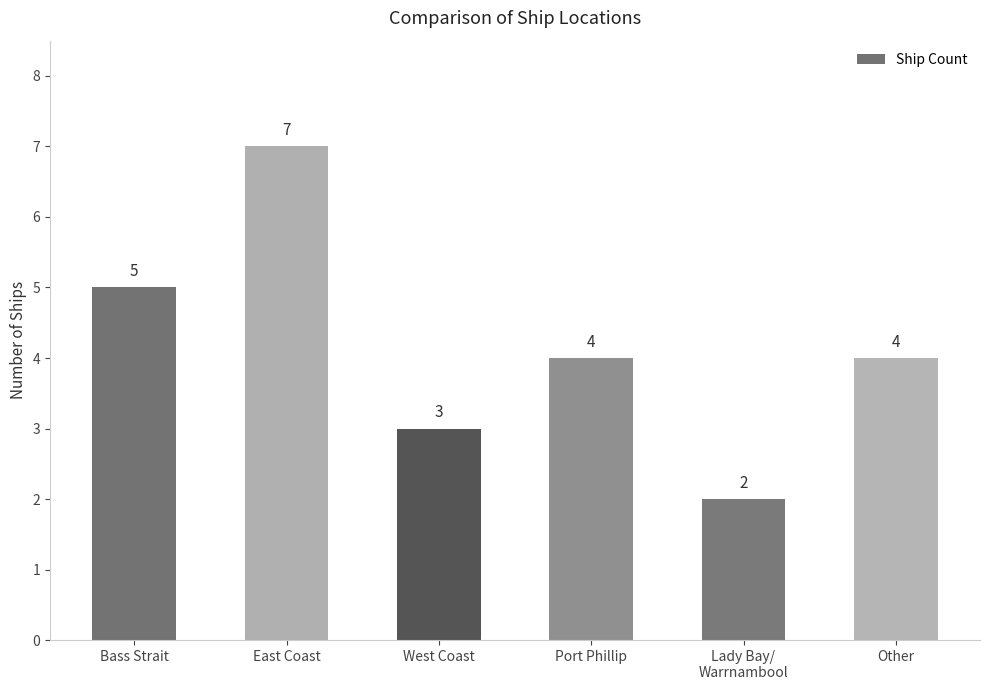

Does the chart contain any negative values?

No